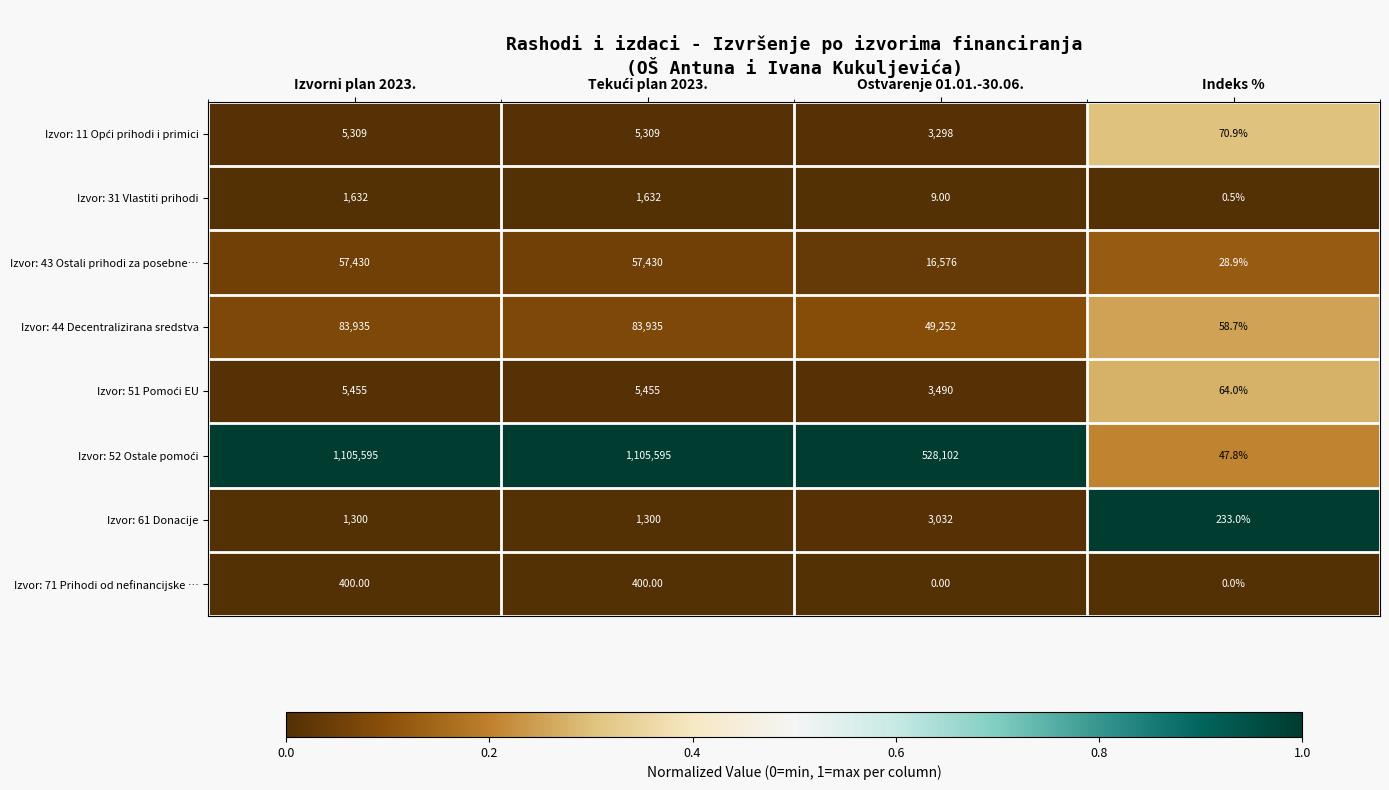

What is the spread (max minus min) of values at Indeks %?

233.0